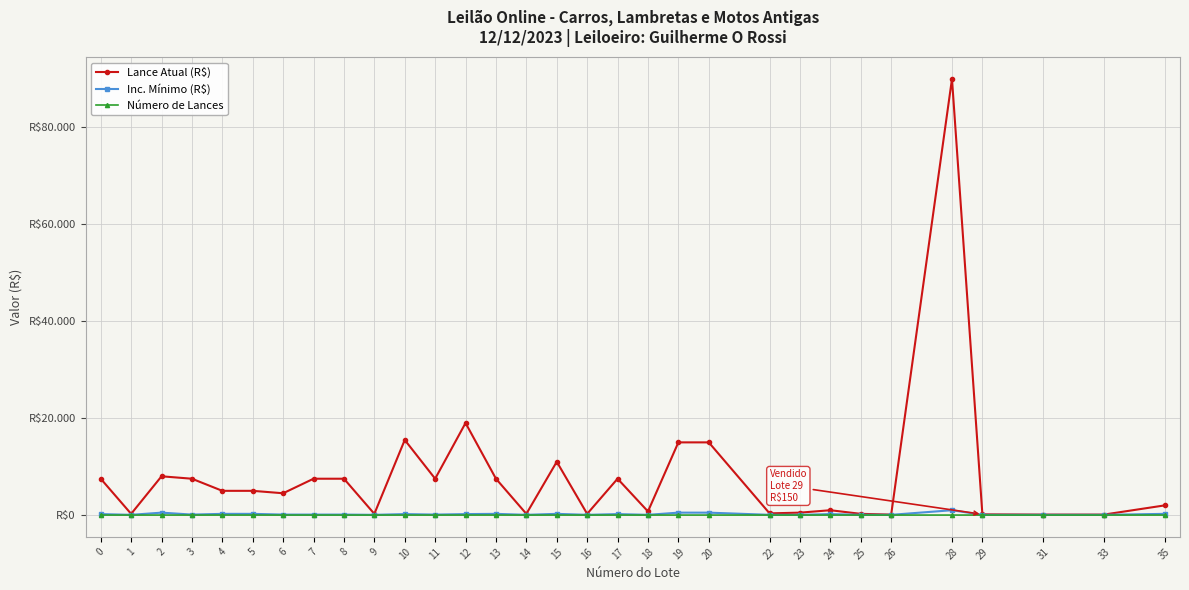

Does the chart have visible grid lines?

Yes